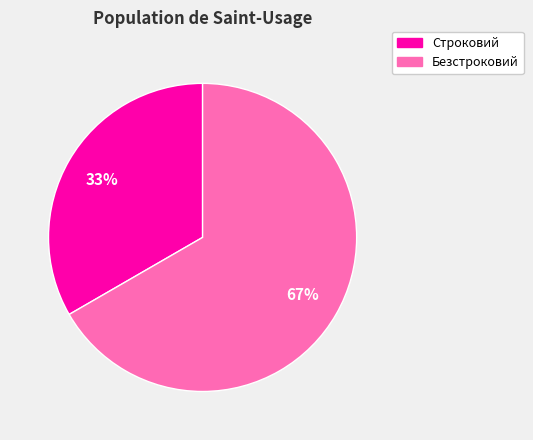

Which category accounts for the majority?

Безстроковий